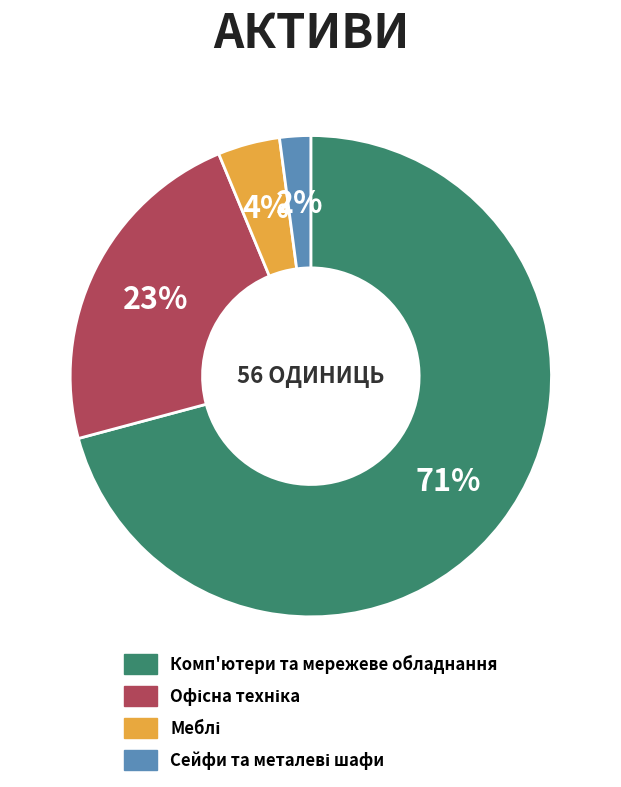

To the nearest percent, what portion does Комп'ютери та мережеве обладнання represent?

71%